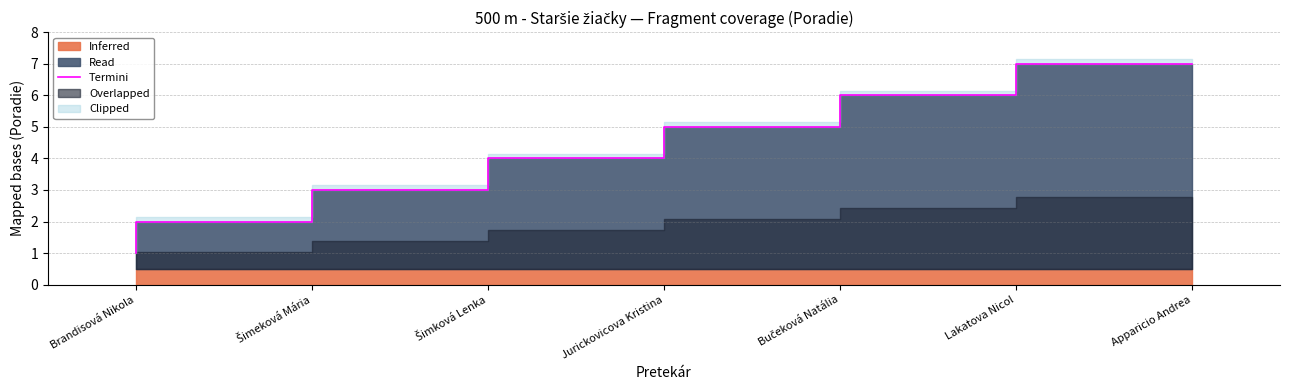

True or false: there are more than 0 points higher than both neighbors.

False